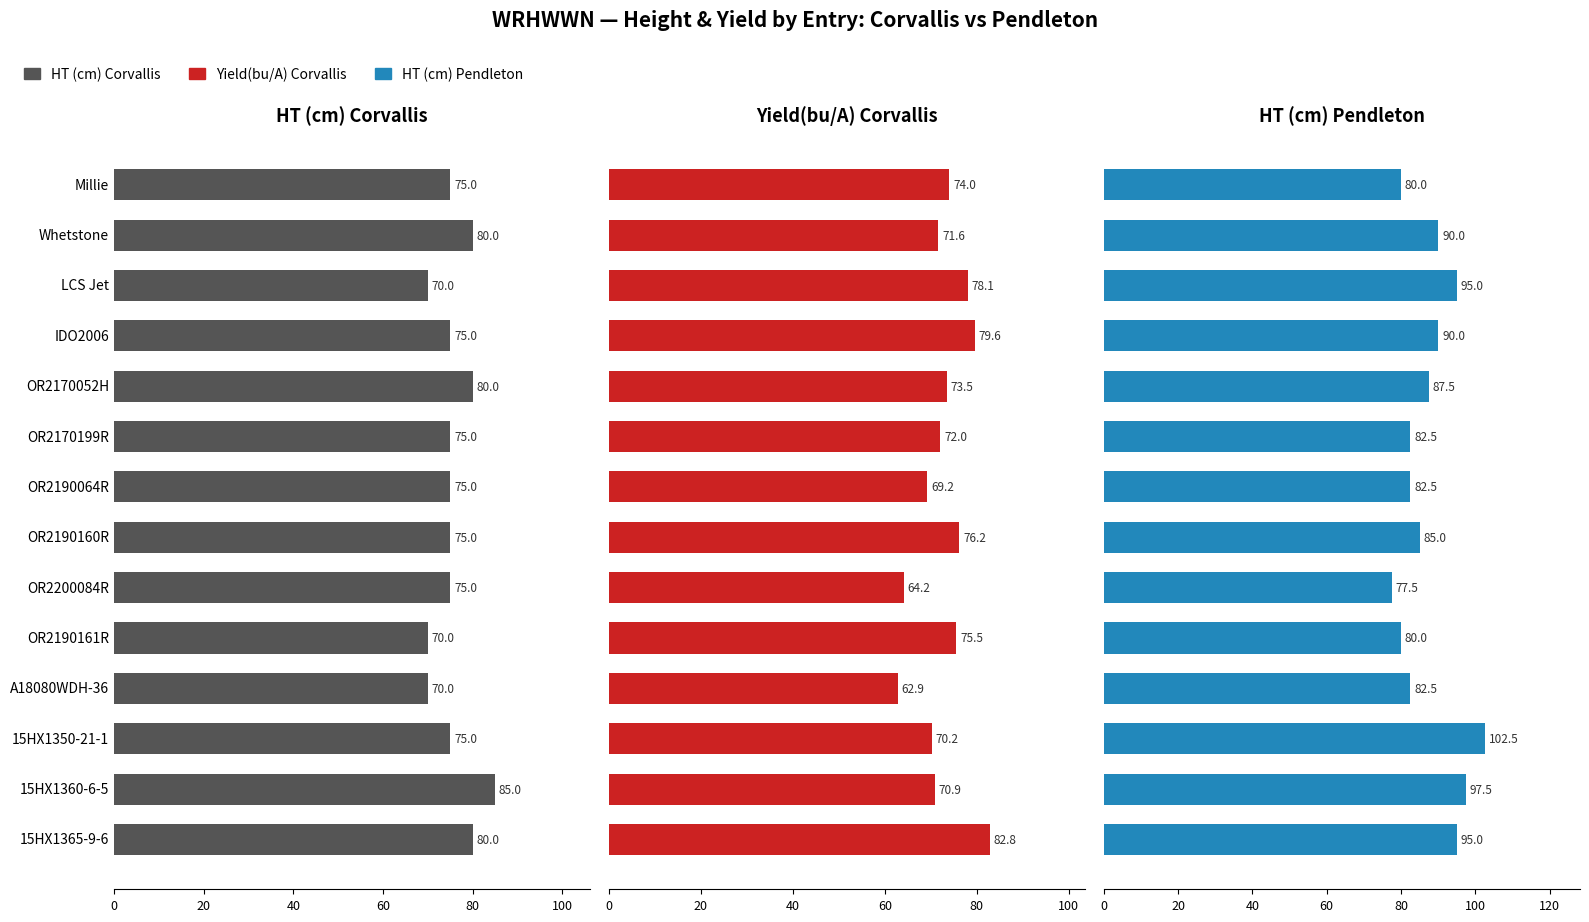

What is the sum of all HT (cm) Corvallis values?

1060.0